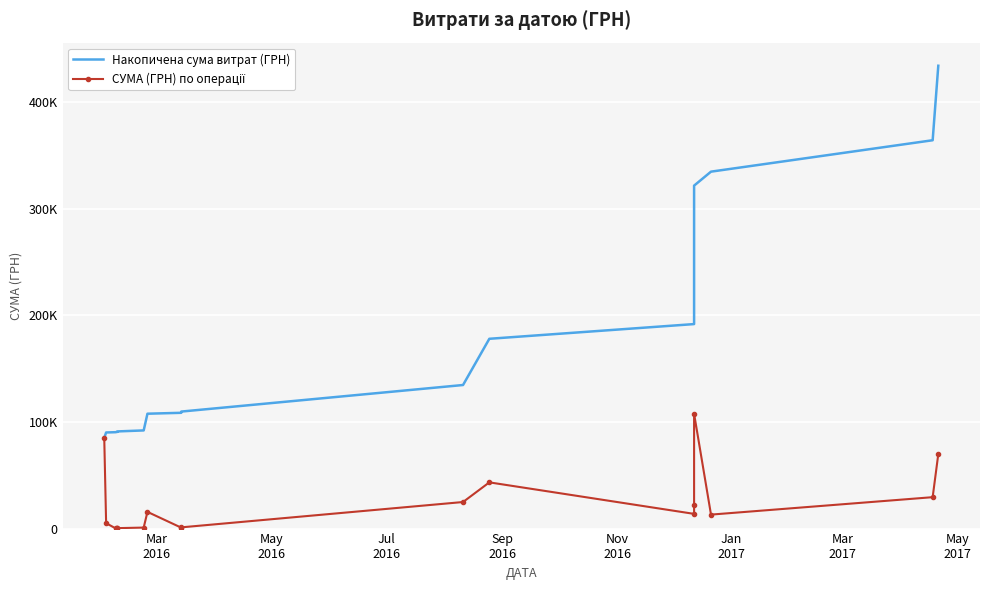

How many series are shown in this chart?

2